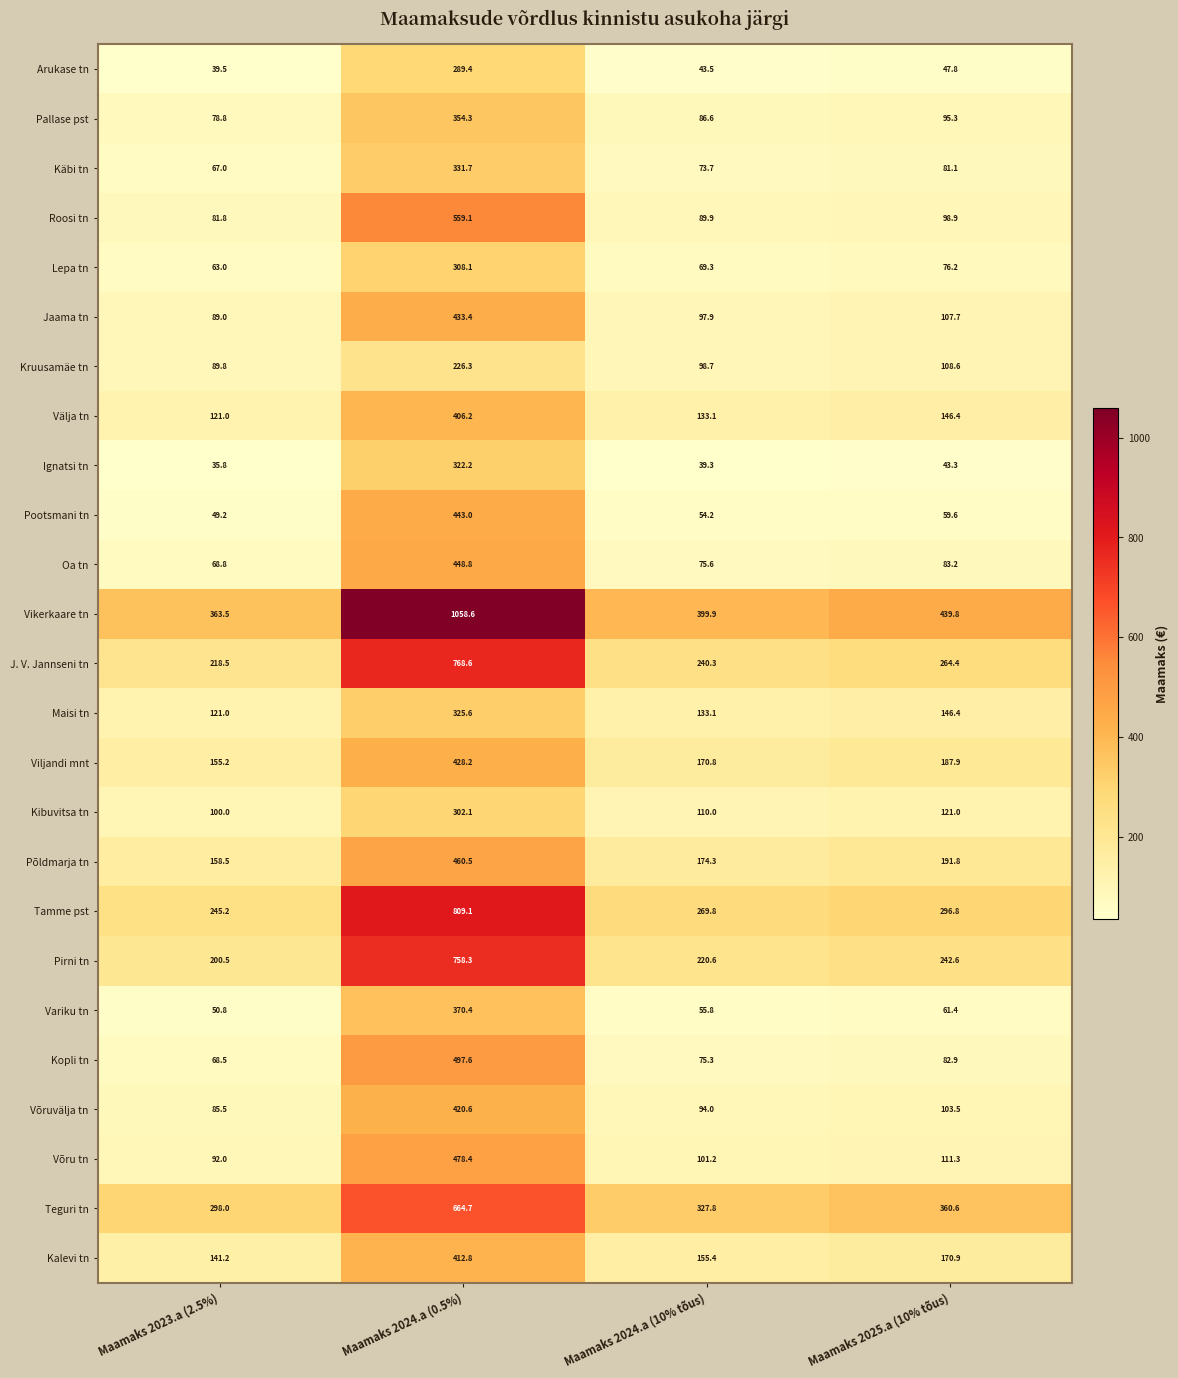

What is the sum of the Käbi tn values at Maamaks 2024.a (0.5%) and Maamaks 2025.a (10% tõus)?

412.8